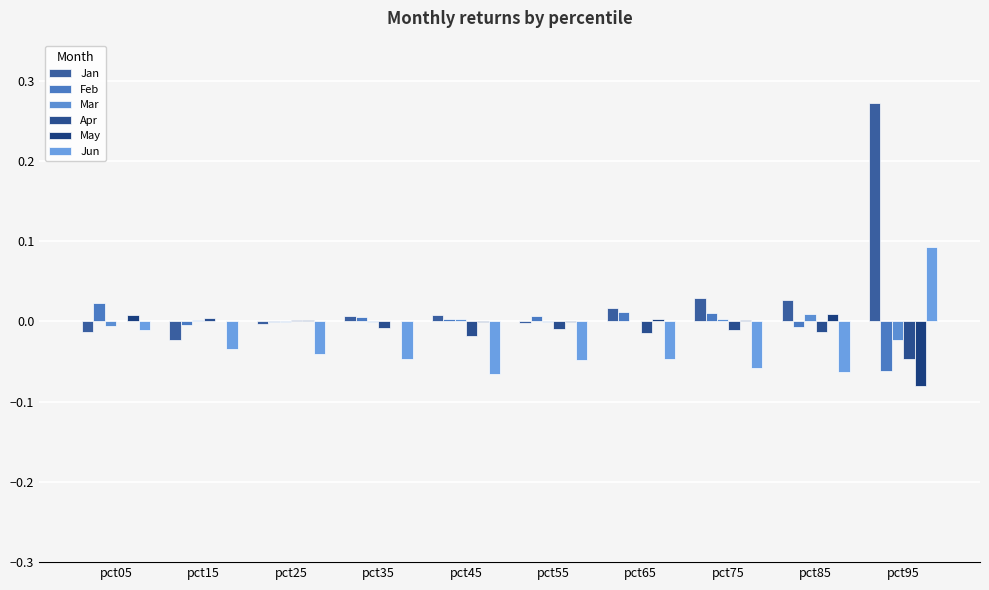

What is the value of the Jun bar at the 10th from the left?

0.1